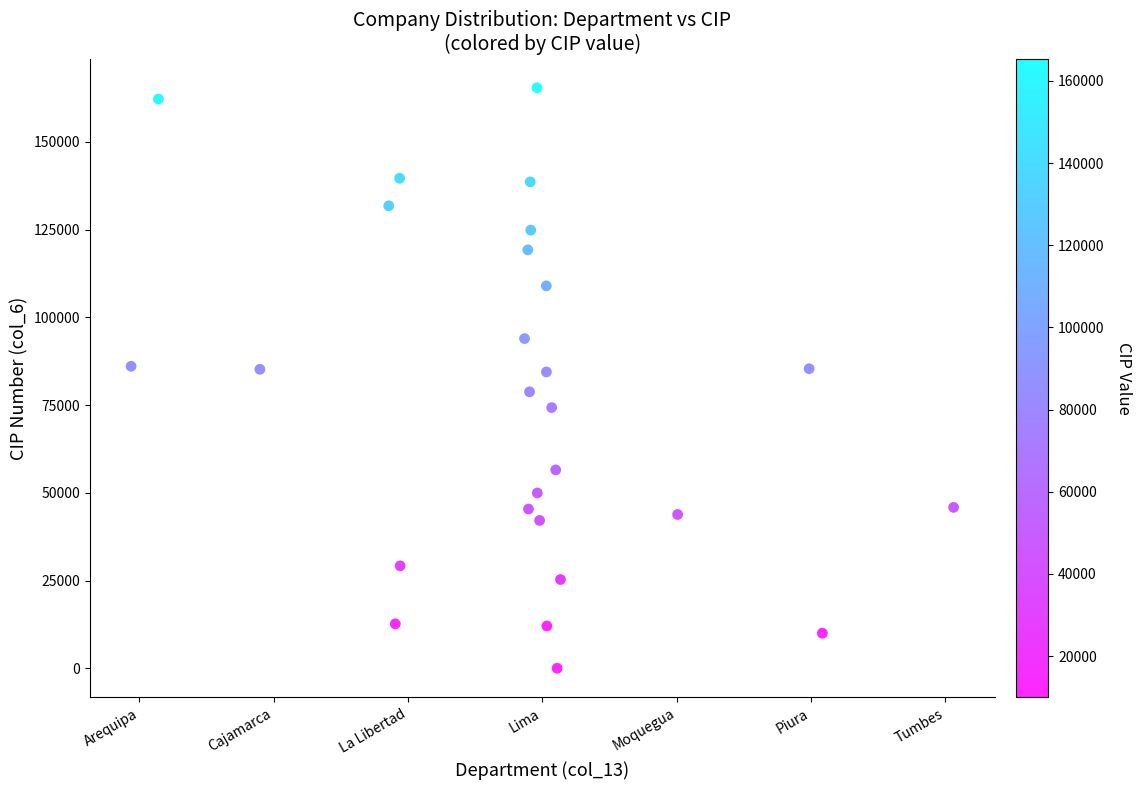

What is the range of Y values (max minus min)?

165405